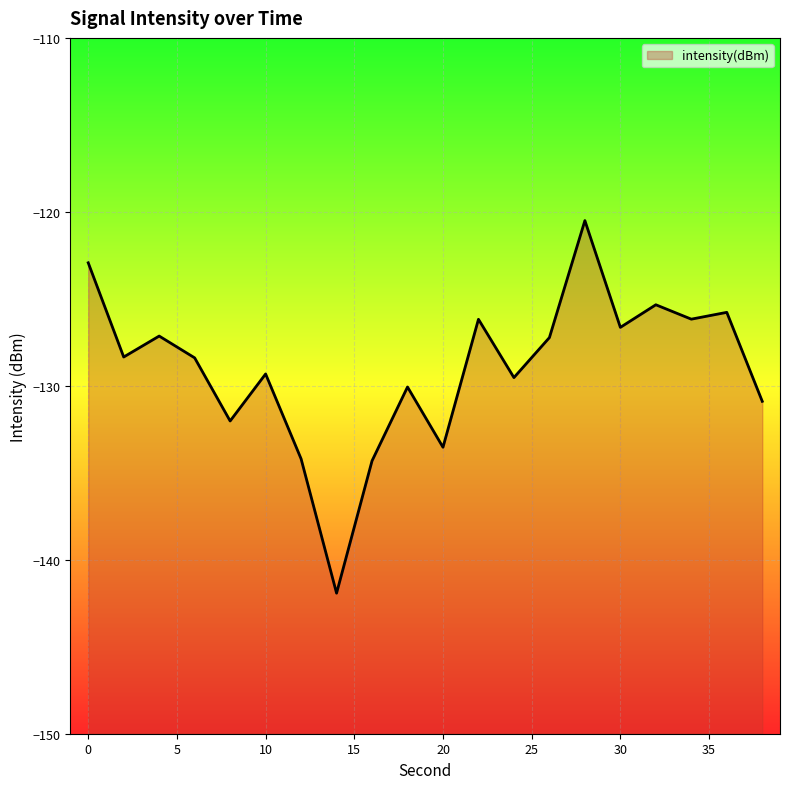

List the labels in order of value, largest first.

28, 0, 32, 36, 34, 22, 30, 4, 26, 2, 6, 10, 24, 18, 38, 8, 20, 12, 16, 14